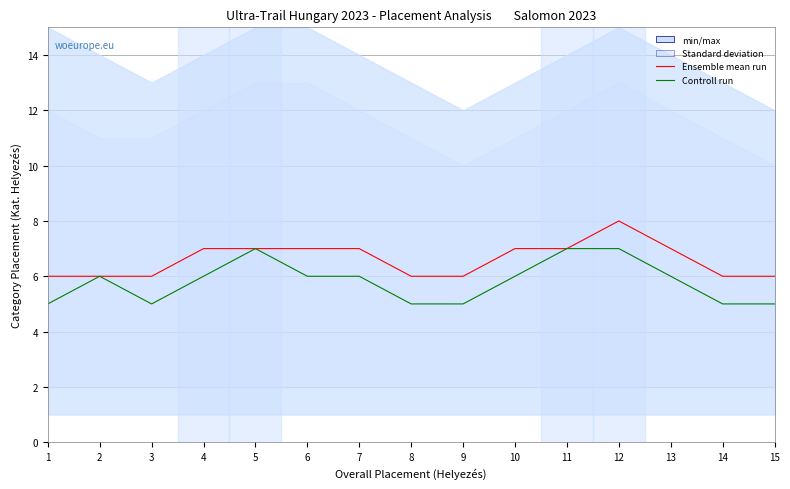

The value of Controll run at 12 is 7. True or false?

True